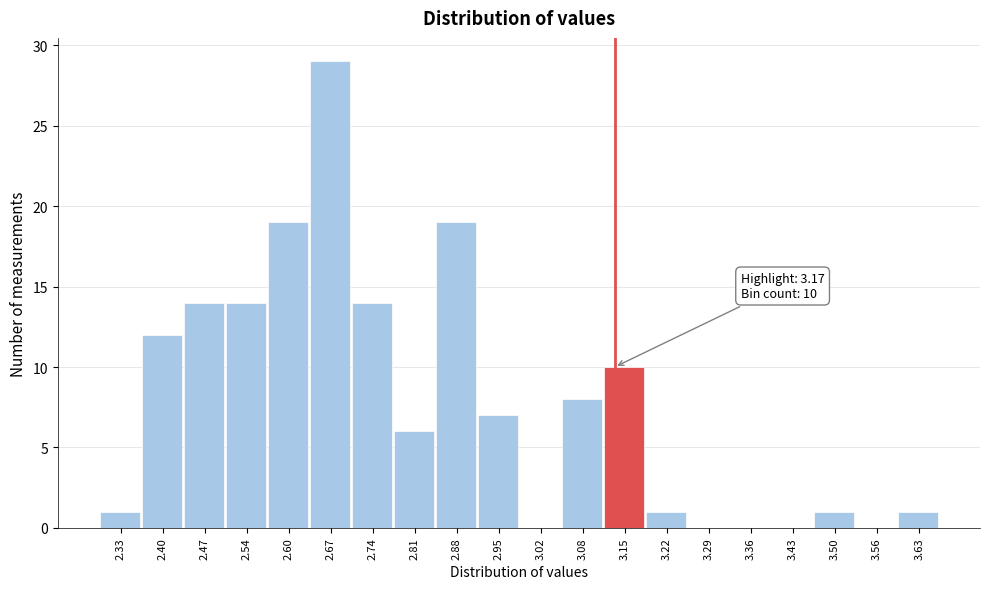

Reading left to right, extract all data points from this chart.

2.33=1	2.40=12	2.47=14	2.54=14	2.60=19	2.67=29	2.74=14	2.81=6	2.88=19	2.95=7	3.02=0	3.08=8	3.15=10	3.22=1	3.29=0	3.36=0	3.43=0	3.50=1	3.56=0	3.63=1